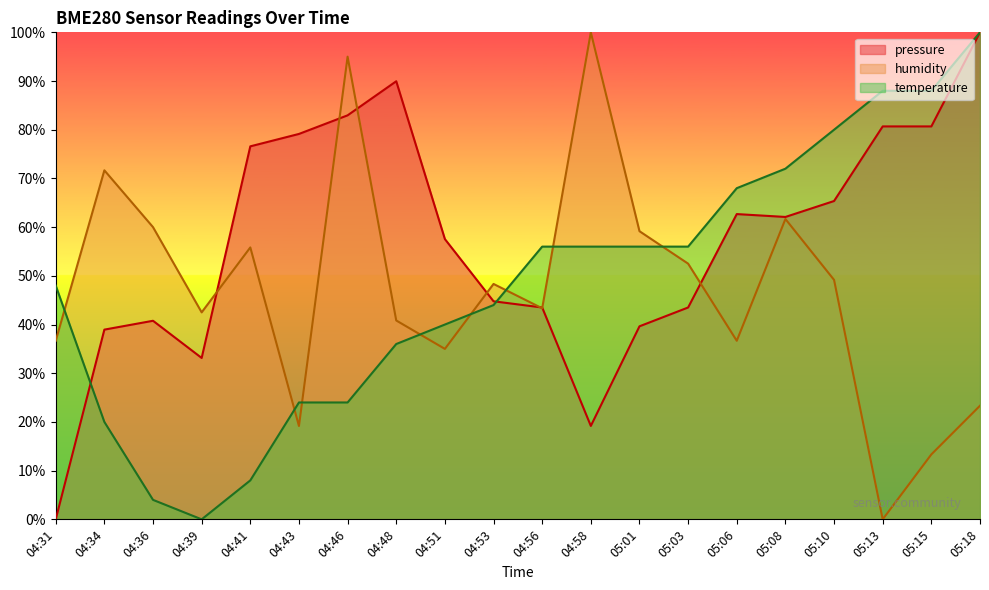

Between 04:34 and 05:10, which series saw the biggest shift?

temperature